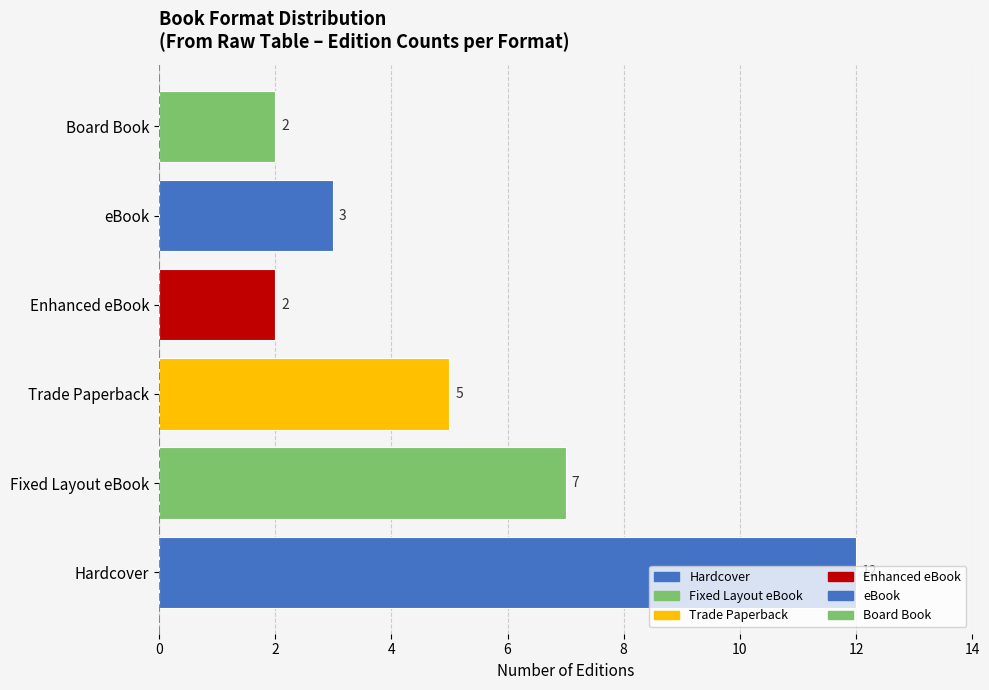

What is the sum of all values?

31